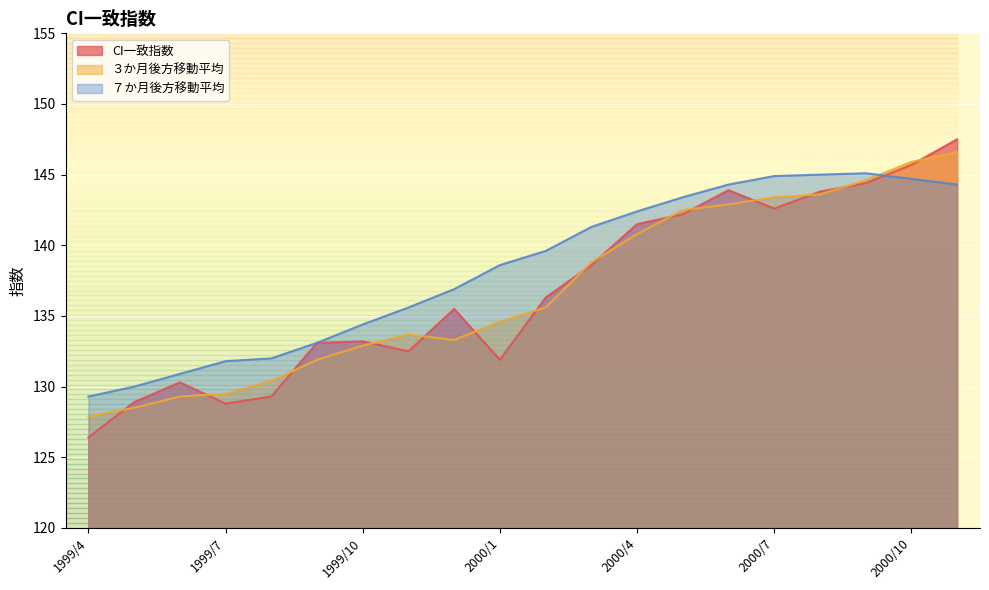

Reading left to right, list all the values displayed in this chart.

CI一致指数: 1999/4=126.4	1999/5=128.9	1999/6=130.3	1999/7=128.8	1999/8=129.3	1999/9=133.1	1999/10=133.2	1999/11=132.5	1999/12=135.5	2000/1=131.9	2000/2=136.3	2000/3=138.6	2000/4=141.5	2000/5=142.2	2000/6=143.9	2000/7=142.6	2000/8=143.8	2000/9=144.4	2000/10=145.7	2000/11=147.5
３か月後方移動平均: 1999/4=127.9	1999/5=128.5	1999/6=129.3	1999/7=129.5	1999/8=130.4	1999/9=131.9	1999/10=132.9	1999/11=133.7	1999/12=133.3	2000/1=134.6	2000/2=135.6	2000/3=138.8	2000/4=140.8	2000/5=142.5	2000/6=142.9	2000/7=143.4	2000/8=143.6	2000/9=144.6	2000/10=145.9	2000/11=146.6
７か月後方移動平均: 1999/4=129.3	1999/5=130.0	1999/6=130.9	1999/7=131.8	1999/8=132.0	1999/9=133.1	1999/10=134.4	1999/11=135.6	1999/12=136.9	2000/1=138.6	2000/2=139.6	2000/3=141.3	2000/4=142.4	2000/5=143.4	2000/6=144.3	2000/7=144.9	2000/8=145.0	2000/9=145.1	2000/10=144.7	2000/11=144.3